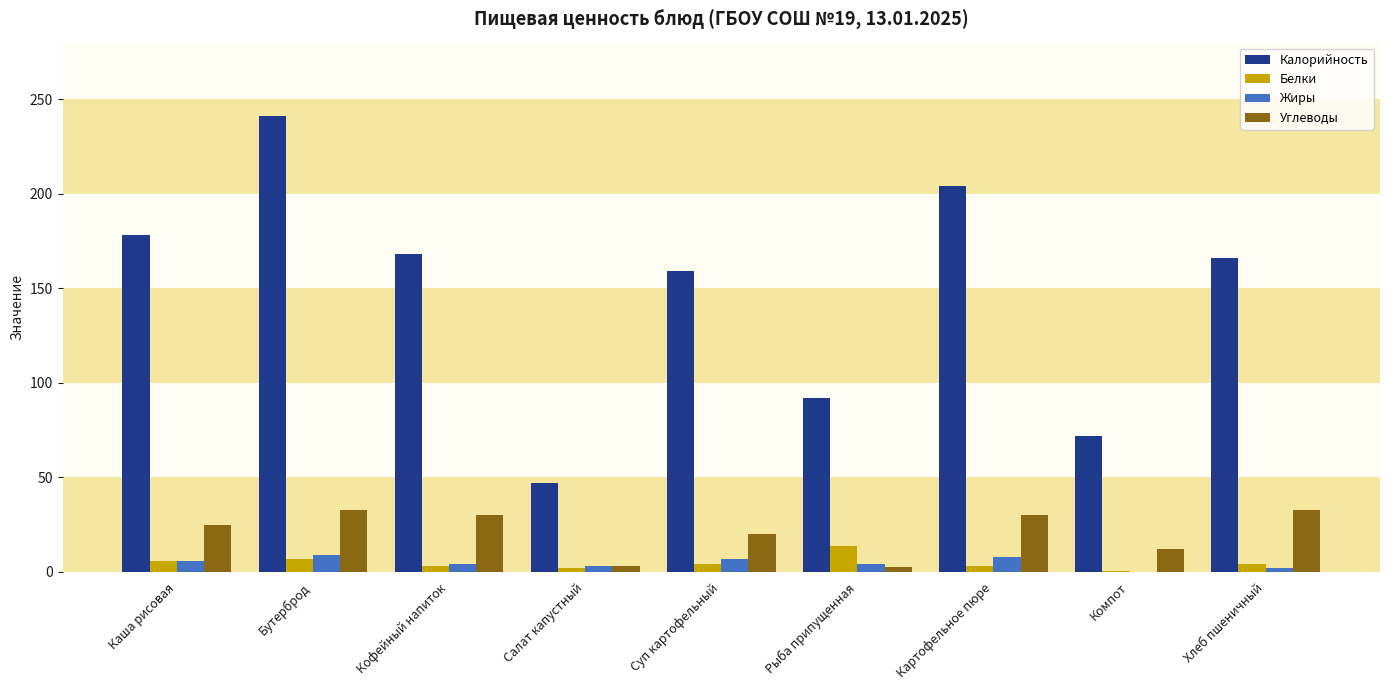

At which label is Углеводы closest to 17?

Суп картофельный